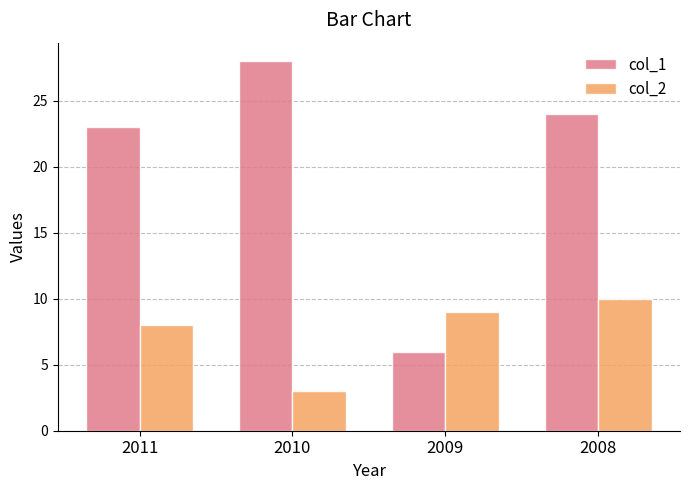

Reading left to right, list all the values displayed in this chart.

col_1: 2011=23	2010=28	2009=6	2008=24
col_2: 2011=8	2010=3	2009=9	2008=10